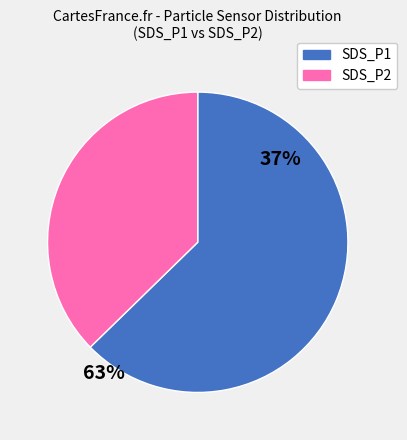

Which category has the smallest portion of the pie?

SDS_P2